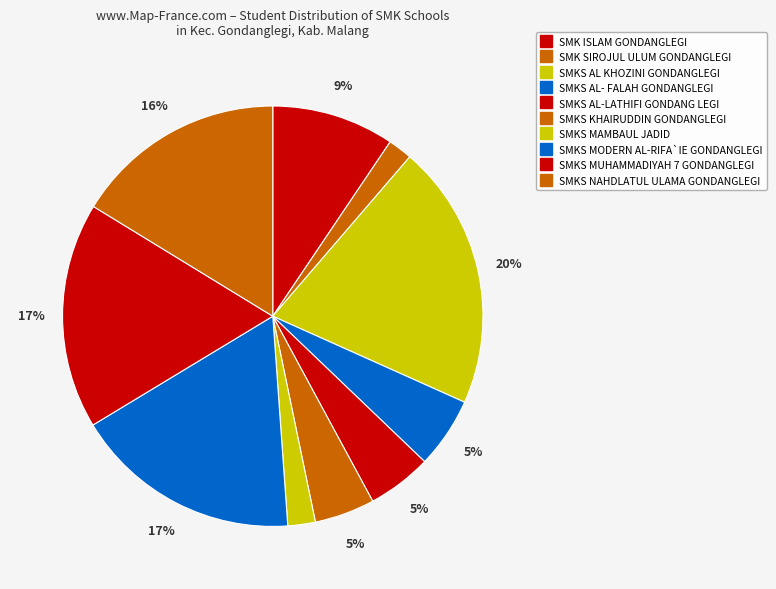

Rank the categories by value from highest to lowest.

SMKS AL KHOZINI GONDANGLEGI, SMKS MODERN AL-RIFA`IE GONDANGLEGI, SMKS MUHAMMADIYAH 7 GONDANGLEGI, SMKS NAHDLATUL ULAMA GONDANGLEGI, SMK ISLAM GONDANGLEGI, SMKS AL- FALAH GONDANGLEGI, SMKS AL-LATHIFI GONDANG LEGI, SMKS KHAIRUDDIN GONDANGLEGI, SMKS MAMBAUL JADID, SMK SIROJUL ULUM GONDANGLEGI